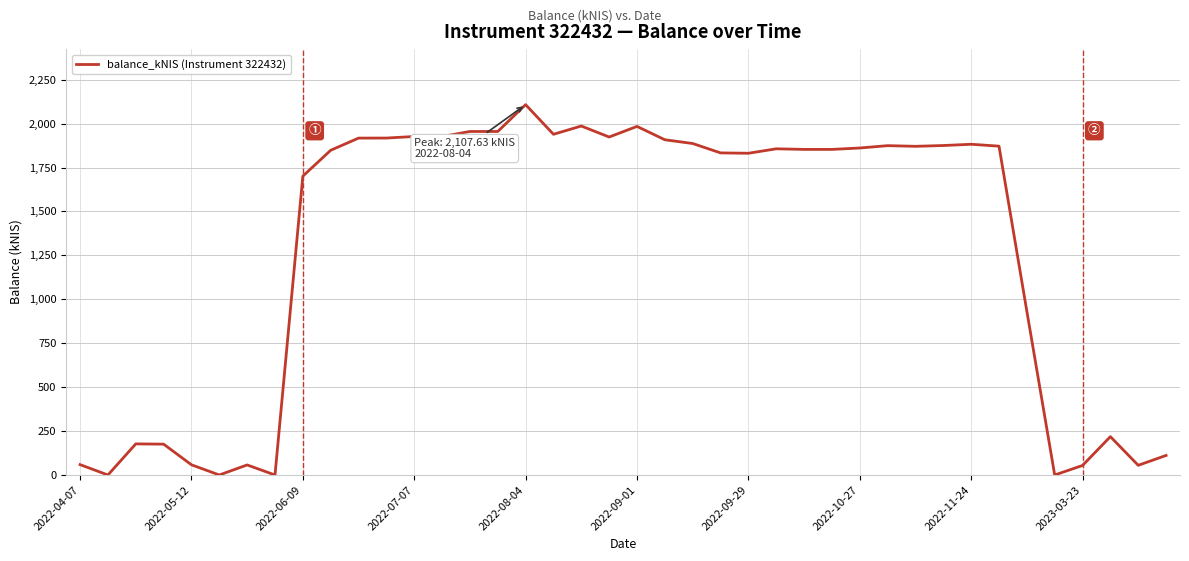

What is the greatest value displayed?

2107.6